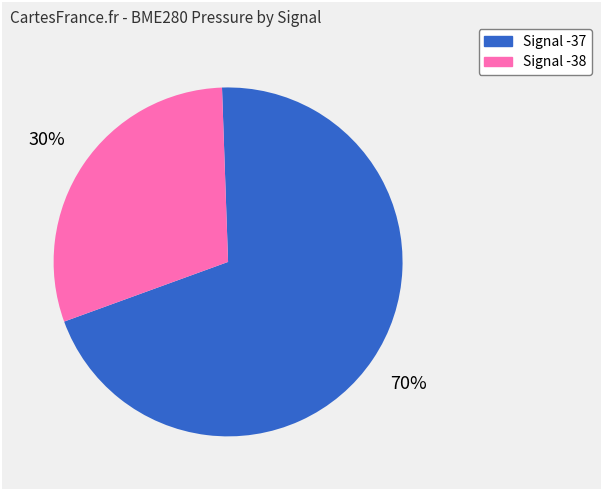

Is there a majority slice in this chart?

Yes